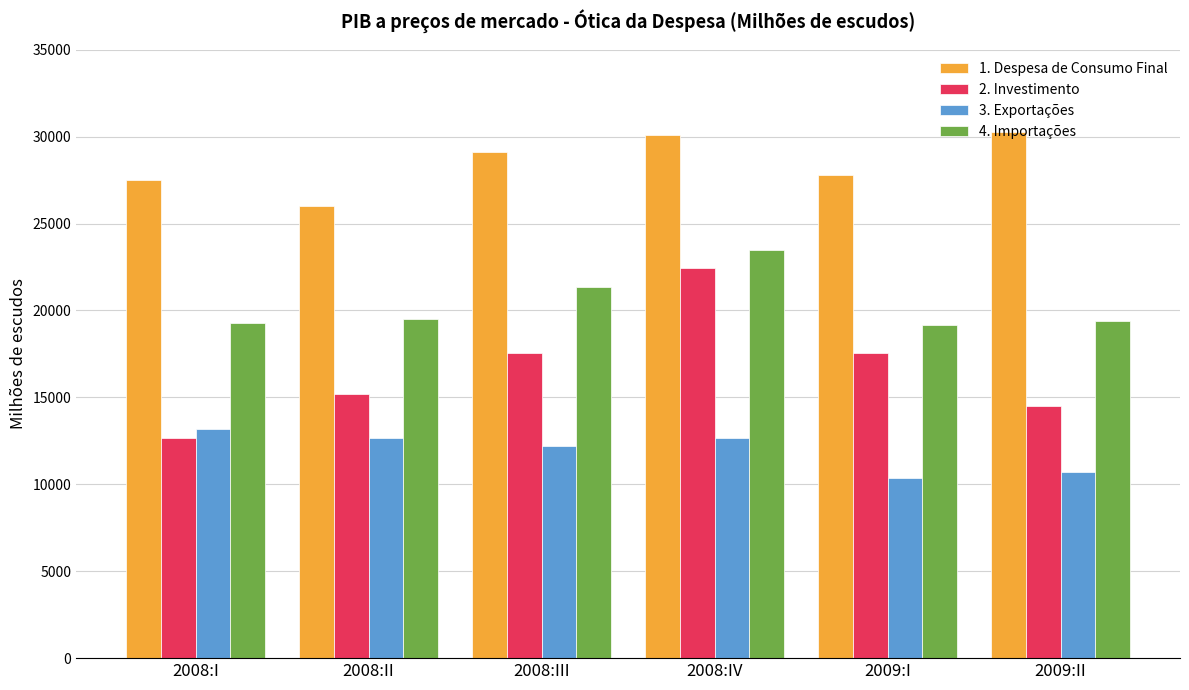

At which category does the chart reach its minimum across all series?

2009:I